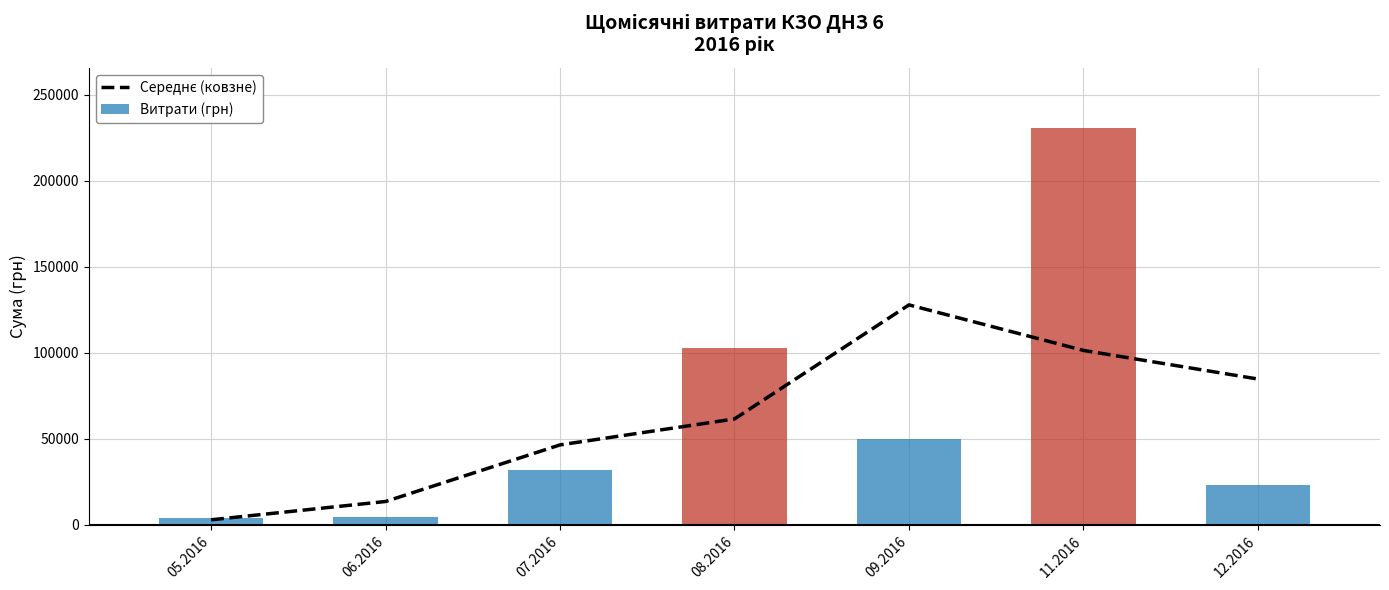

Is it true that Середнє (ковзне) equals 24105.6 at 06.2016?

False